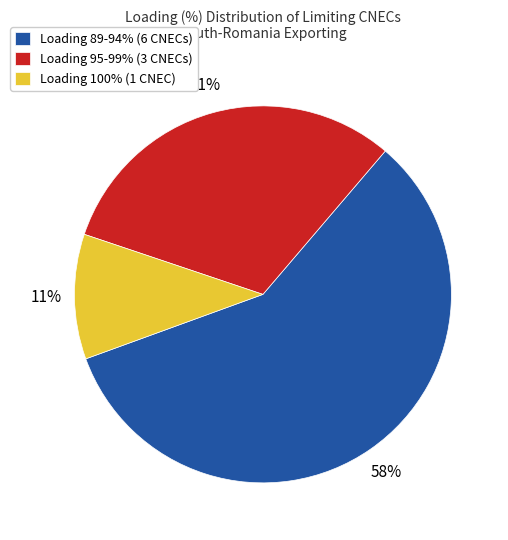

Which slice represents more than half of the pie?

Loading 89-94% (6 CNECs)